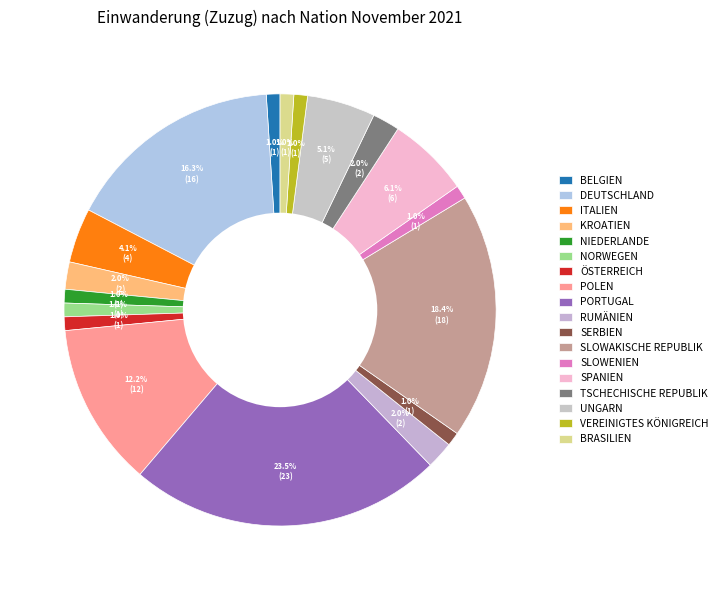

Which slice is the largest?

Portugal